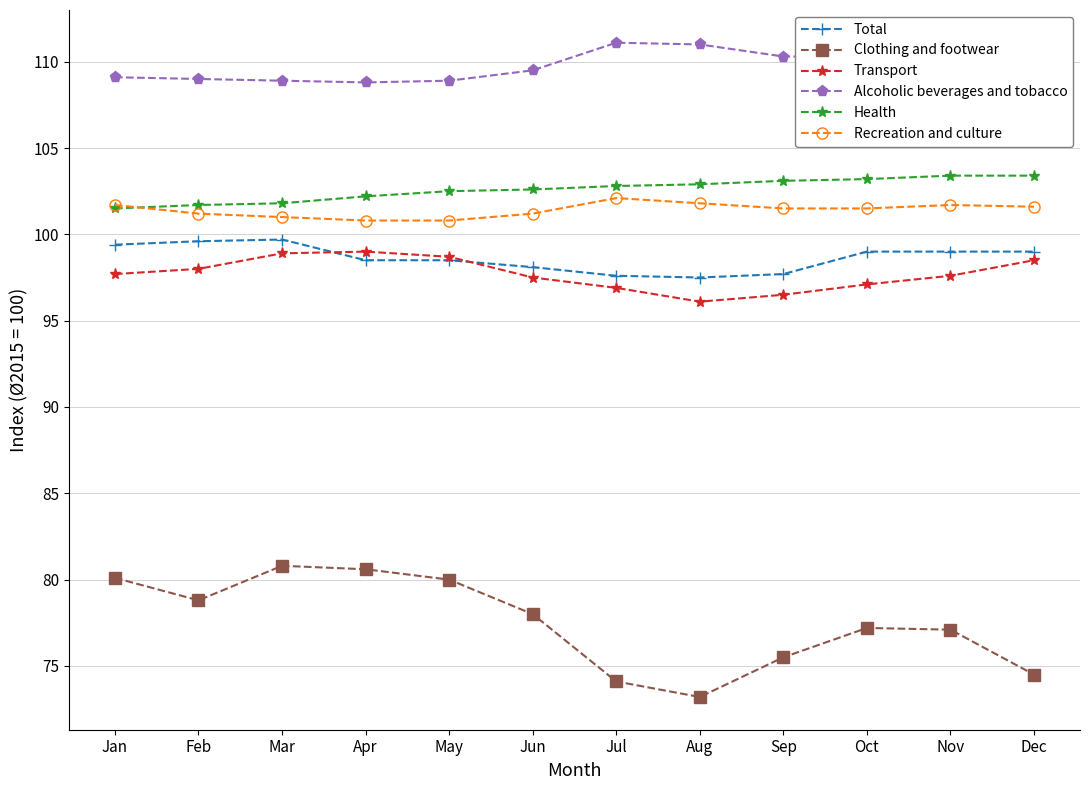

What is the difference between the Health values at Sep and Nov?

0.3